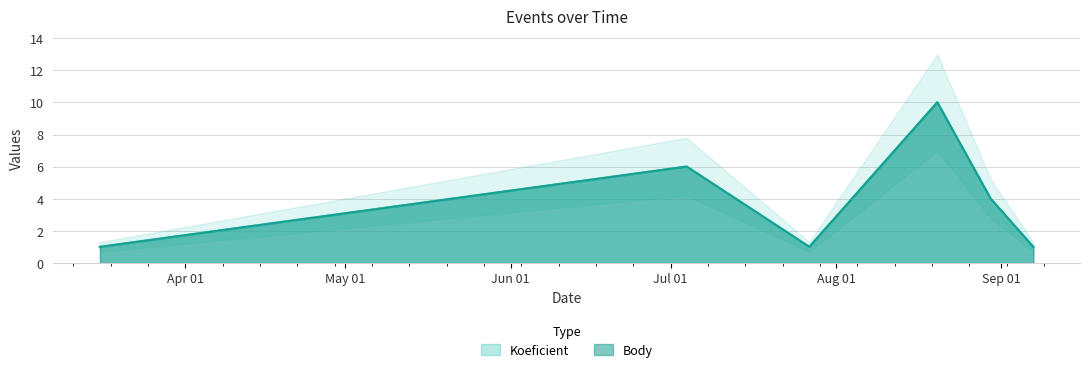

What is the total value across all series at 2013-09-07?

2